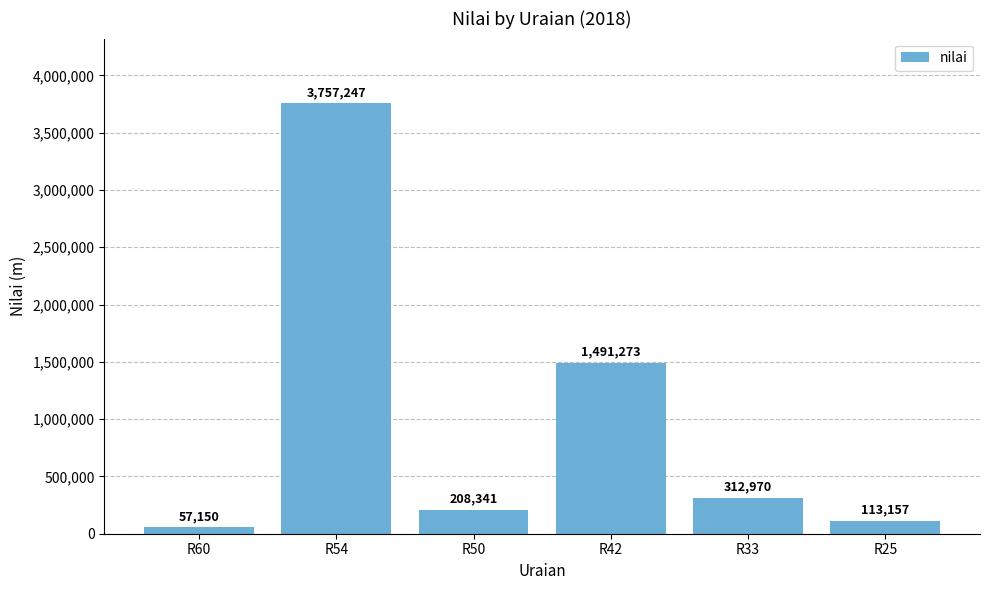

What is the ratio of the value at R25 to the value at R50?

0.5